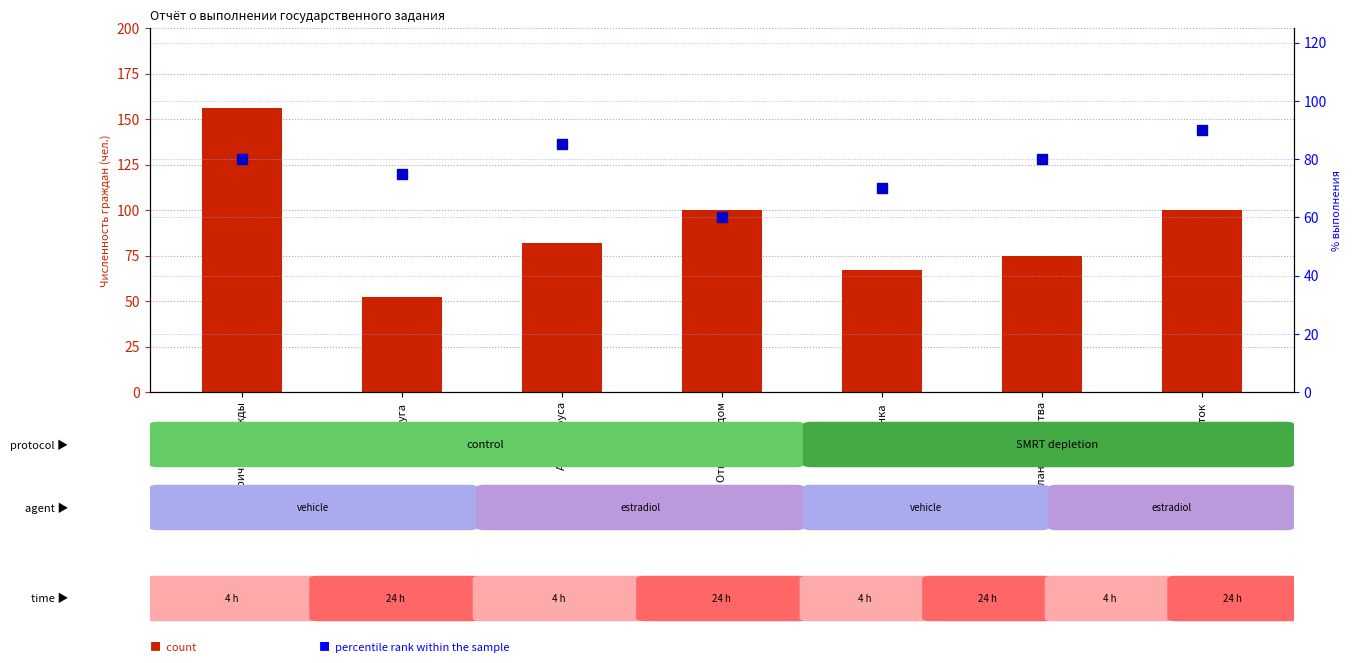

Reading left to right, what are all the values shown in this chart?

count: Причал надежды=156	Радуга=52	Алые паруса=82	Открытый дом=100	Рябинка=67	Планета детства=75	Росток=100
percentile rank within the sample: Причал надежды=80	Радуга=75	Алые паруса=85	Открытый дом=60	Рябинка=70	Планета детства=80	Росток=90